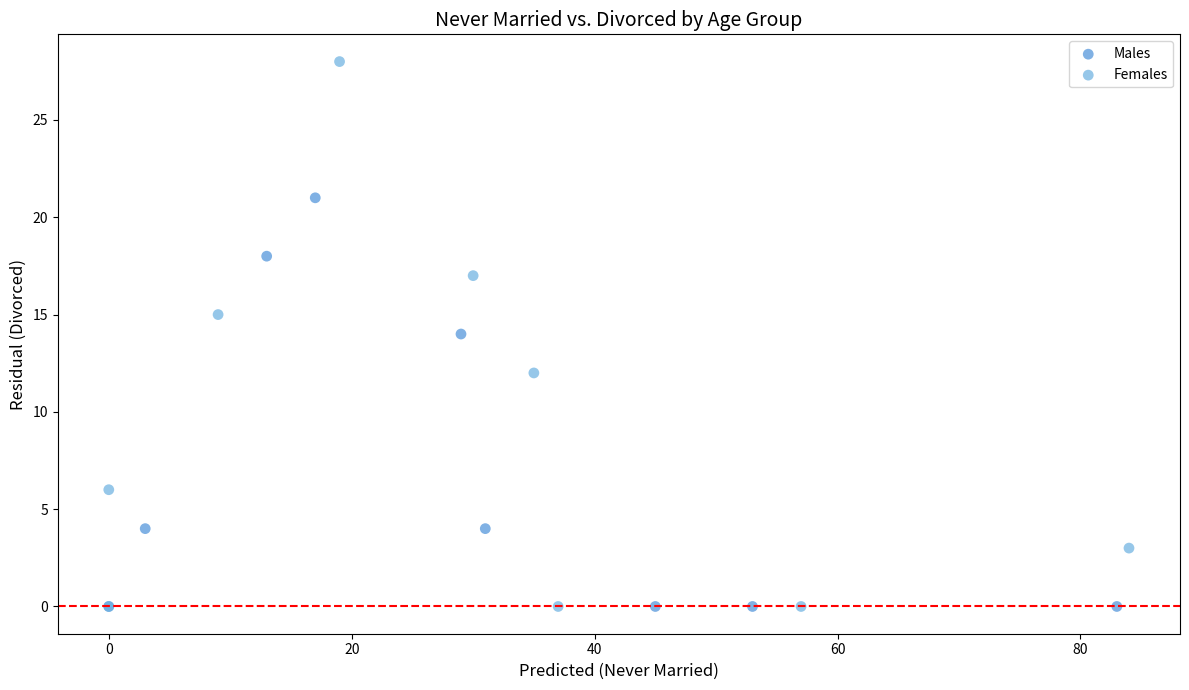

Which series has the largest Y range (max minus min)?

Females